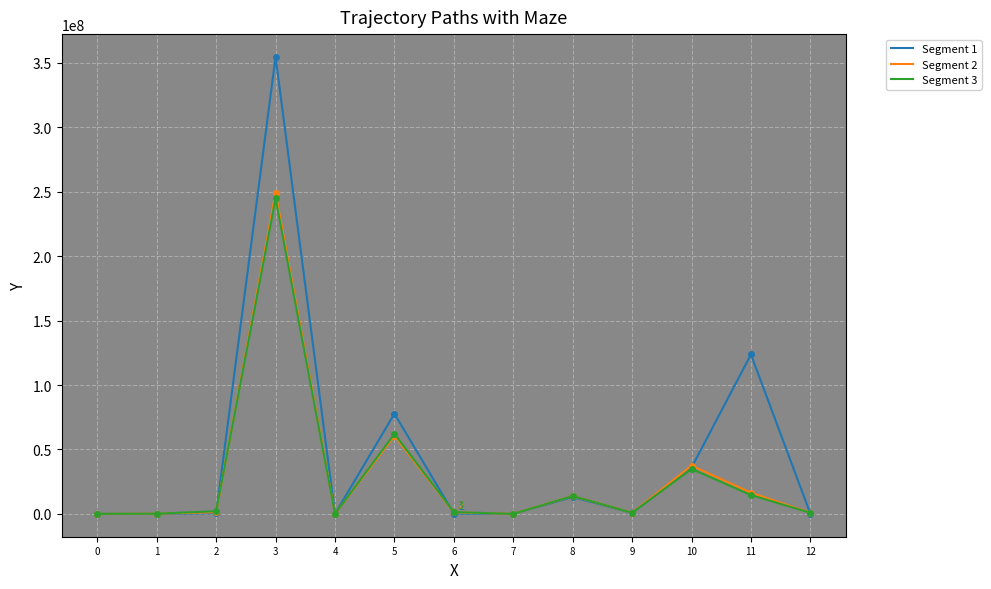

What is the greatest value displayed?

354609362